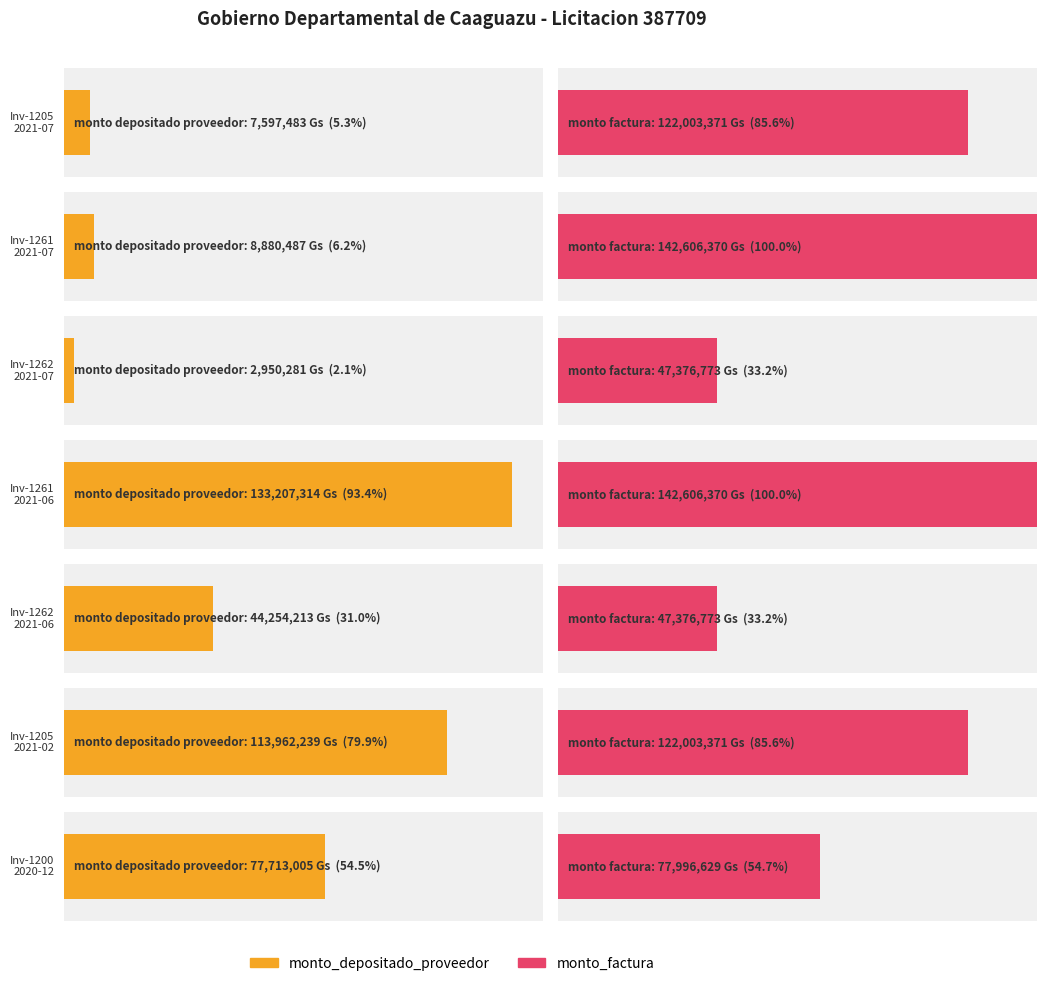

Is it true that monto_factura equals 203084632 at 001-002-0001205
14545463?

False